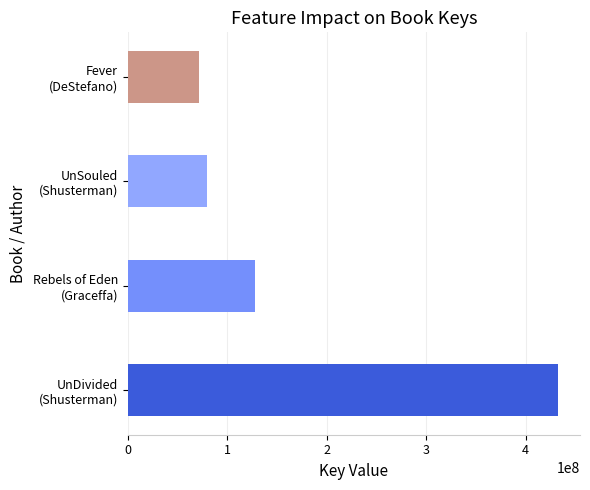

Approximately how many times larger is the value at 0 compared to 3?

6.0